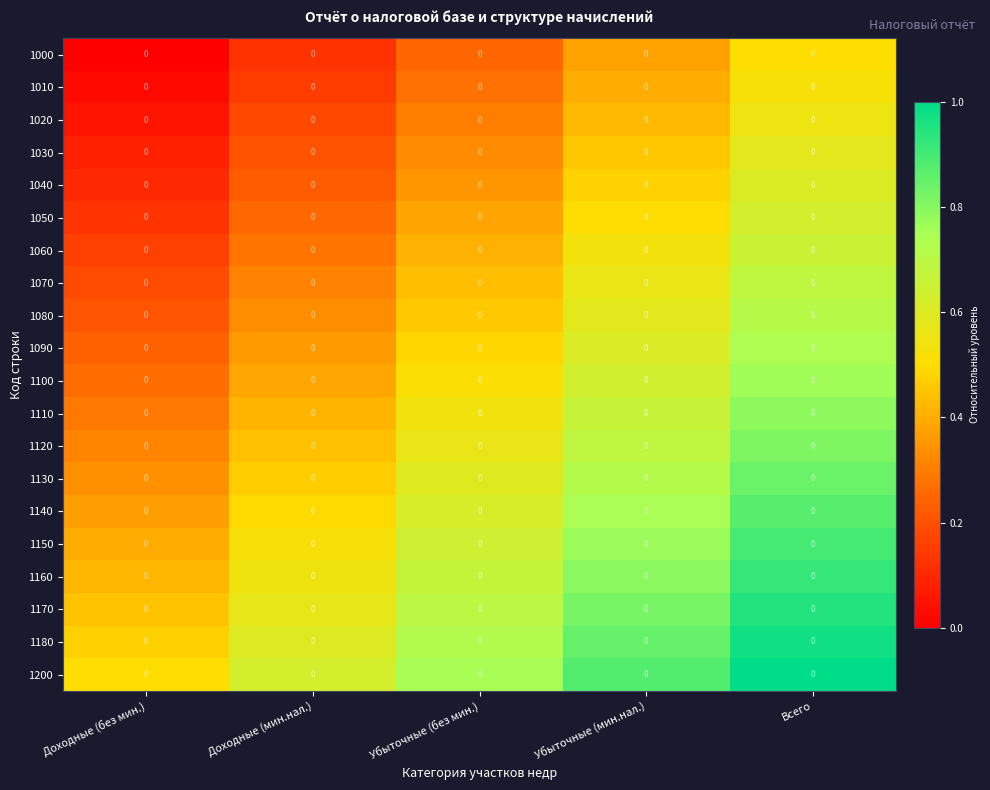

Reading left to right, list all the values displayed in this chart.

1000: Доходные (без мин.)=0.0	Доходные (мин.нал.)=0.0	Убыточные (без мин.)=0.0	Убыточные (мин.нал.)=0.0	Всего=0.0
1010: Доходные (без мин.)=0.0	Доходные (мин.нал.)=0.0	Убыточные (без мин.)=0.0	Убыточные (мин.нал.)=0.0	Всего=0.0
1020: Доходные (без мин.)=0.0	Доходные (мин.нал.)=0.0	Убыточные (без мин.)=0.0	Убыточные (мин.нал.)=0.0	Всего=0.0
1030: Доходные (без мин.)=0.0	Доходные (мин.нал.)=0.0	Убыточные (без мин.)=0.0	Убыточные (мин.нал.)=0.0	Всего=0.0
1040: Доходные (без мин.)=0.0	Доходные (мин.нал.)=0.0	Убыточные (без мин.)=0.0	Убыточные (мин.нал.)=0.0	Всего=0.0
1050: Доходные (без мин.)=0.0	Доходные (мин.нал.)=0.0	Убыточные (без мин.)=0.0	Убыточные (мин.нал.)=0.0	Всего=0.0
1060: Доходные (без мин.)=0.0	Доходные (мин.нал.)=0.0	Убыточные (без мин.)=0.0	Убыточные (мин.нал.)=0.0	Всего=0.0
1070: Доходные (без мин.)=0.0	Доходные (мин.нал.)=0.0	Убыточные (без мин.)=0.0	Убыточные (мин.нал.)=0.0	Всего=0.0
1080: Доходные (без мин.)=0.0	Доходные (мин.нал.)=0.0	Убыточные (без мин.)=0.0	Убыточные (мин.нал.)=0.0	Всего=0.0
1090: Доходные (без мин.)=0.0	Доходные (мин.нал.)=0.0	Убыточные (без мин.)=0.0	Убыточные (мин.нал.)=0.0	Всего=0.0
1100: Доходные (без мин.)=0.0	Доходные (мин.нал.)=0.0	Убыточные (без мин.)=0.0	Убыточные (мин.нал.)=0.0	Всего=0.0
1110: Доходные (без мин.)=0.0	Доходные (мин.нал.)=0.0	Убыточные (без мин.)=0.0	Убыточные (мин.нал.)=0.0	Всего=0.0
1120: Доходные (без мин.)=0.0	Доходные (мин.нал.)=0.0	Убыточные (без мин.)=0.0	Убыточные (мин.нал.)=0.0	Всего=0.0
1130: Доходные (без мин.)=0.0	Доходные (мин.нал.)=0.0	Убыточные (без мин.)=0.0	Убыточные (мин.нал.)=0.0	Всего=0.0
1140: Доходные (без мин.)=0.0	Доходные (мин.нал.)=0.0	Убыточные (без мин.)=0.0	Убыточные (мин.нал.)=0.0	Всего=0.0
1150: Доходные (без мин.)=0.0	Доходные (мин.нал.)=0.0	Убыточные (без мин.)=0.0	Убыточные (мин.нал.)=0.0	Всего=0.0
1160: Доходные (без мин.)=0.0	Доходные (мин.нал.)=0.0	Убыточные (без мин.)=0.0	Убыточные (мин.нал.)=0.0	Всего=0.0
1170: Доходные (без мин.)=0.0	Доходные (мин.нал.)=0.0	Убыточные (без мин.)=0.0	Убыточные (мин.нал.)=0.0	Всего=0.0
1180: Доходные (без мин.)=0.0	Доходные (мин.нал.)=0.0	Убыточные (без мин.)=0.0	Убыточные (мин.нал.)=0.0	Всего=0.0
1200: Доходные (без мин.)=0.0	Доходные (мин.нал.)=0.0	Убыточные (без мин.)=0.0	Убыточные (мин.нал.)=0.0	Всего=0.0